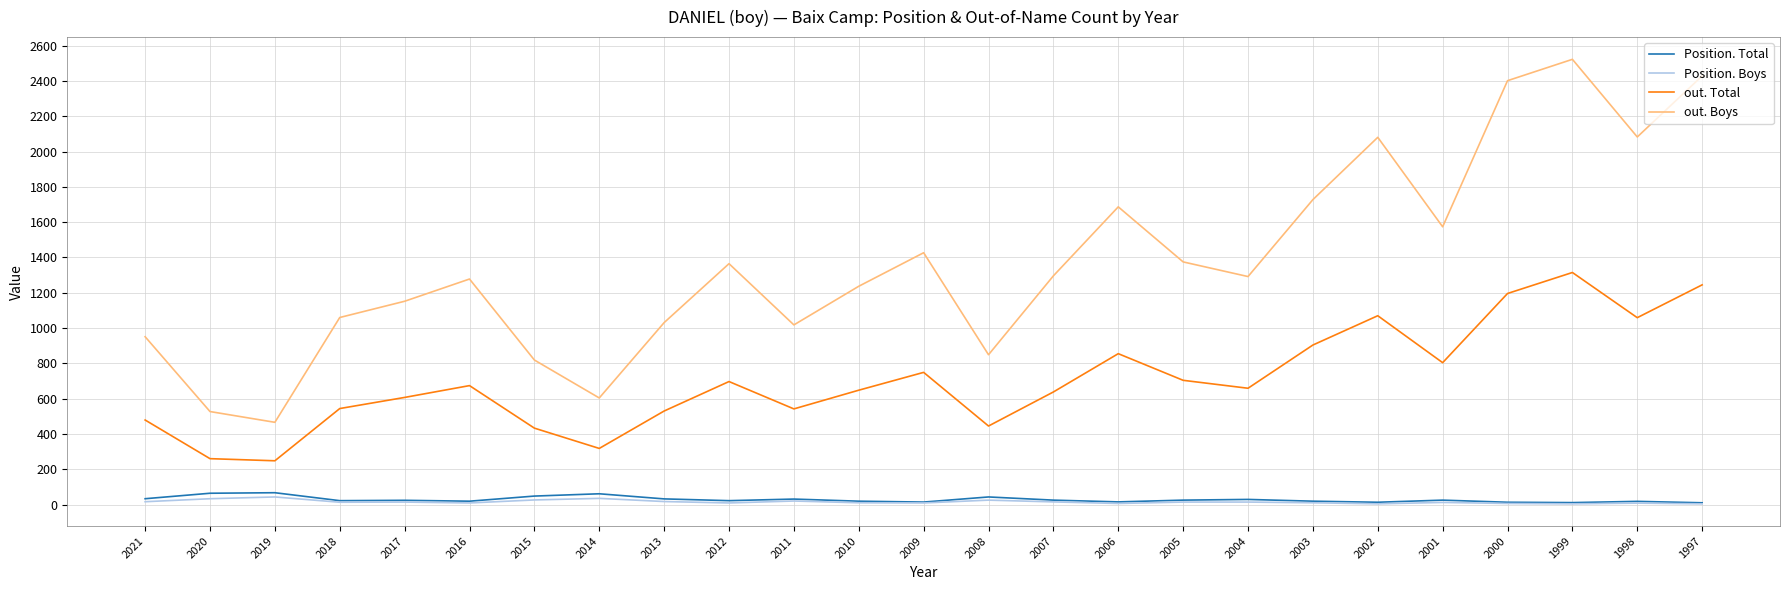

What is the difference between the second highest and second lowest values in the out. Boys series?

1902